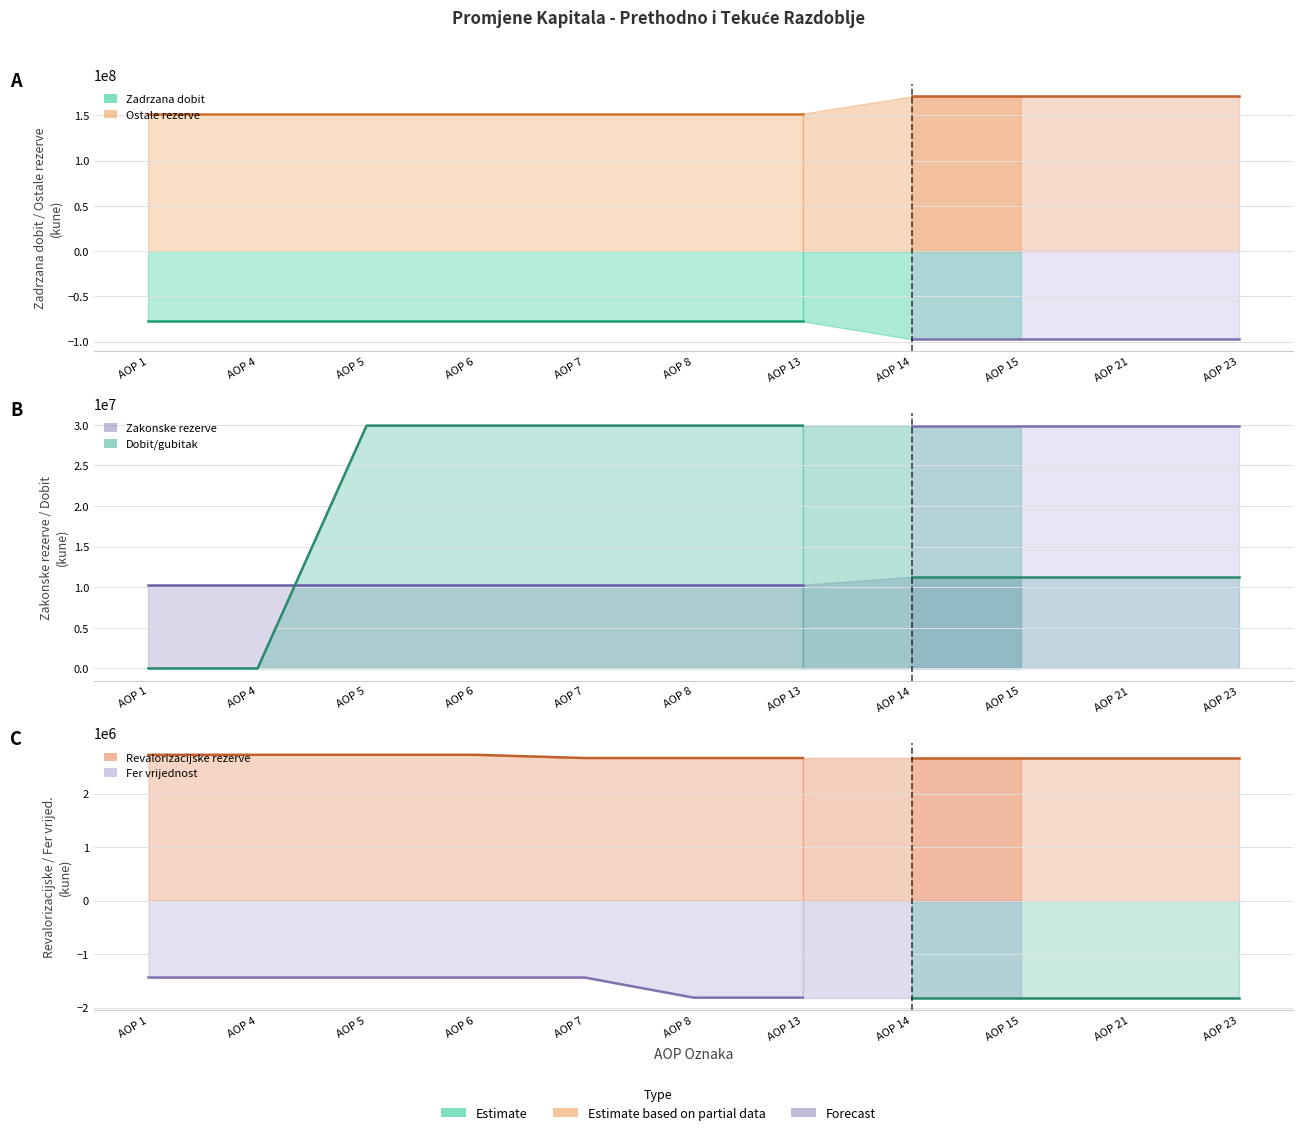

The Zakonske rezerve series shows 11301320 at AOP 15. True or false?

True